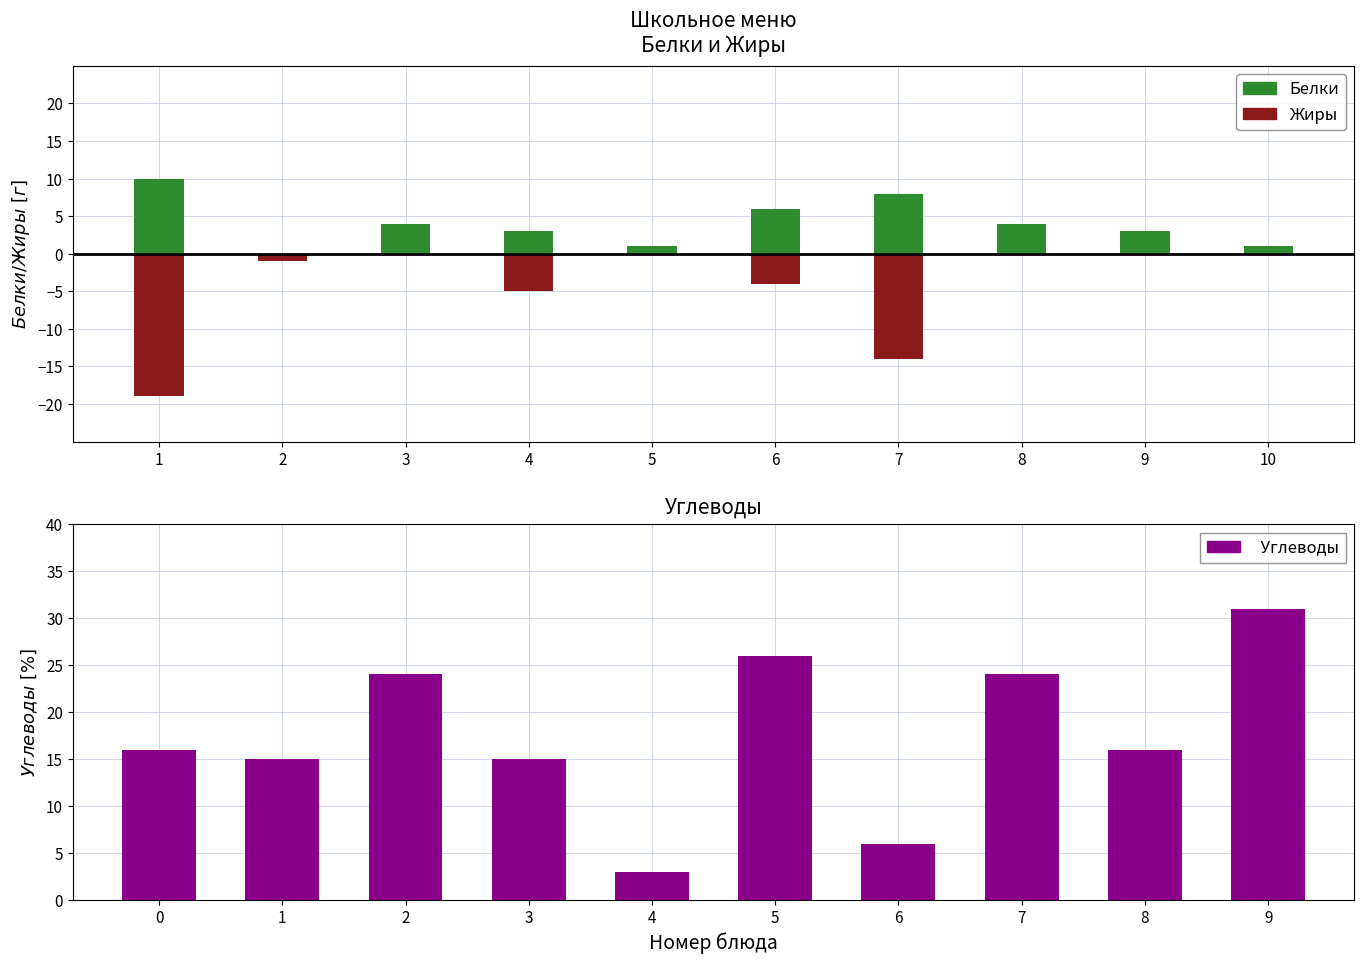

Is it true that Жиры equals -1 at 6?

False